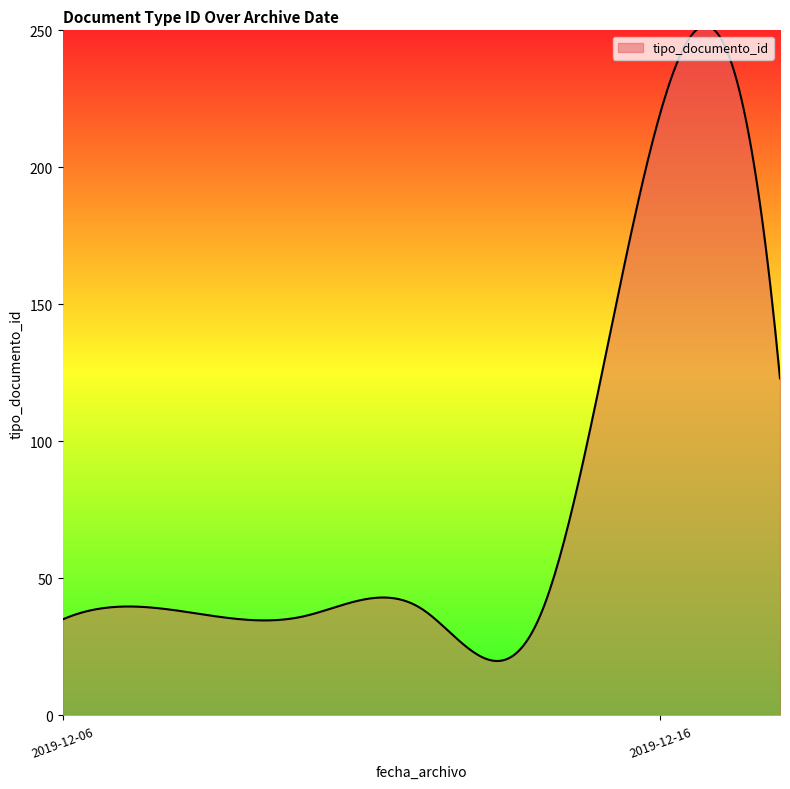

Count the number of categories in the chart.

300